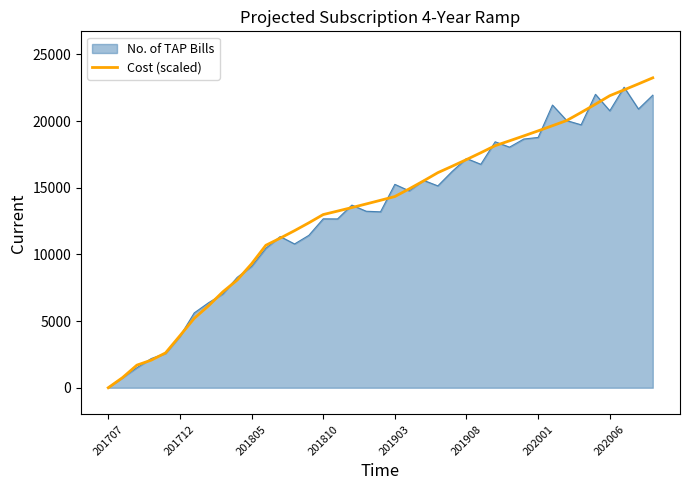

Which series has the widest spread of values?

Cost (scaled)